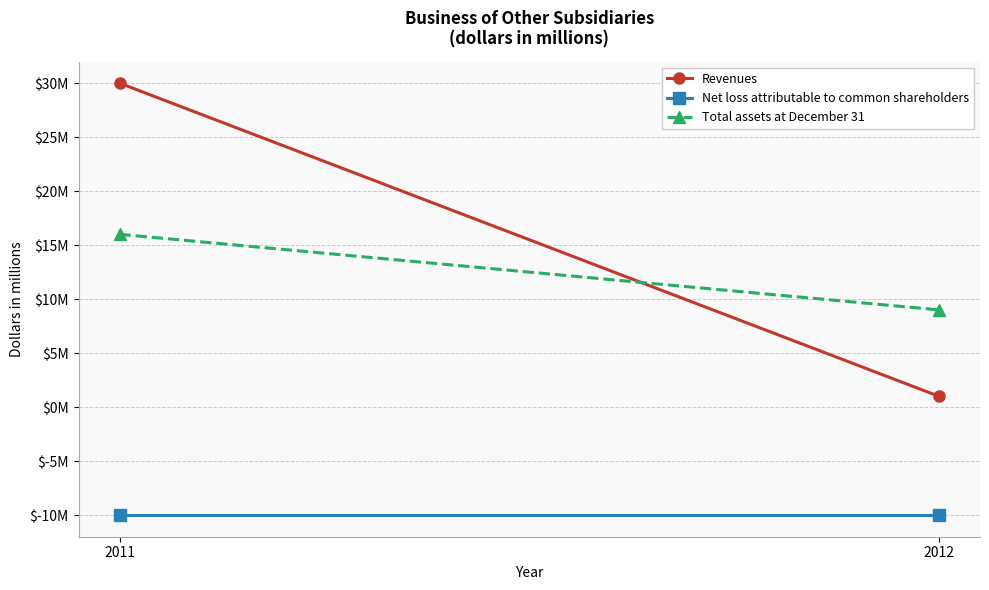

What are all the series names shown in the legend?

Revenues, Net loss attributable to common shareholders, Total assets at December 31